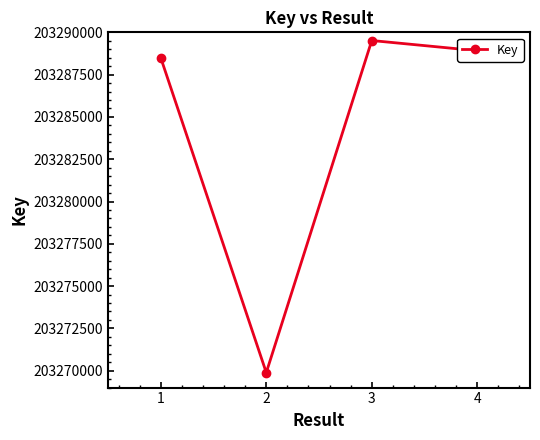

Does the chart have visible grid lines?

No